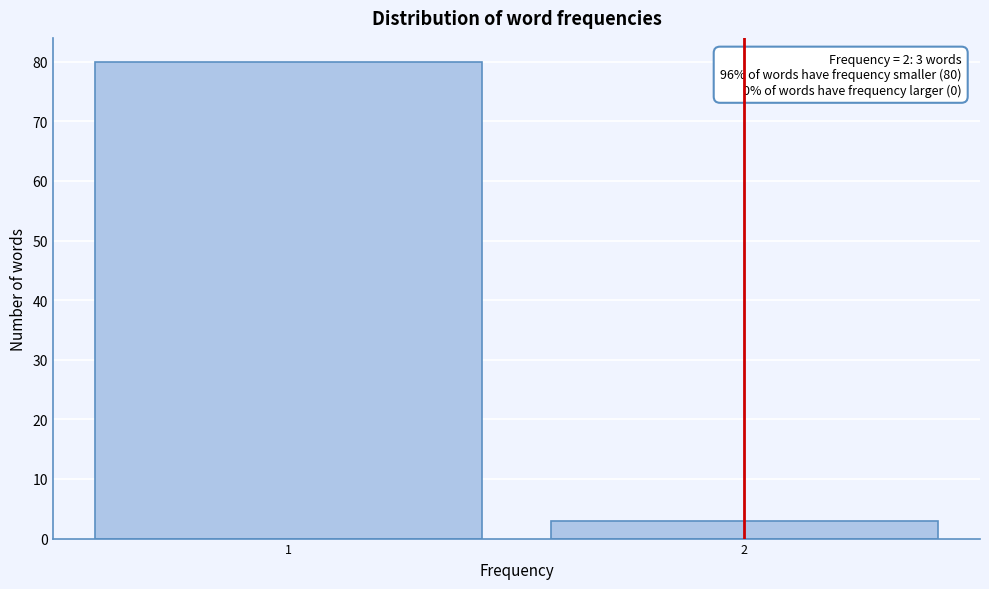

Reading right to left, list all the values displayed in this chart.

3	80